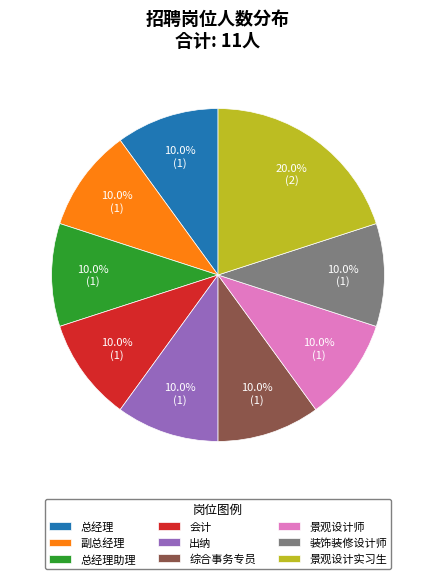

Approximately how many times larger is the value at 总经理助理 compared to 景观设计师?

1.0